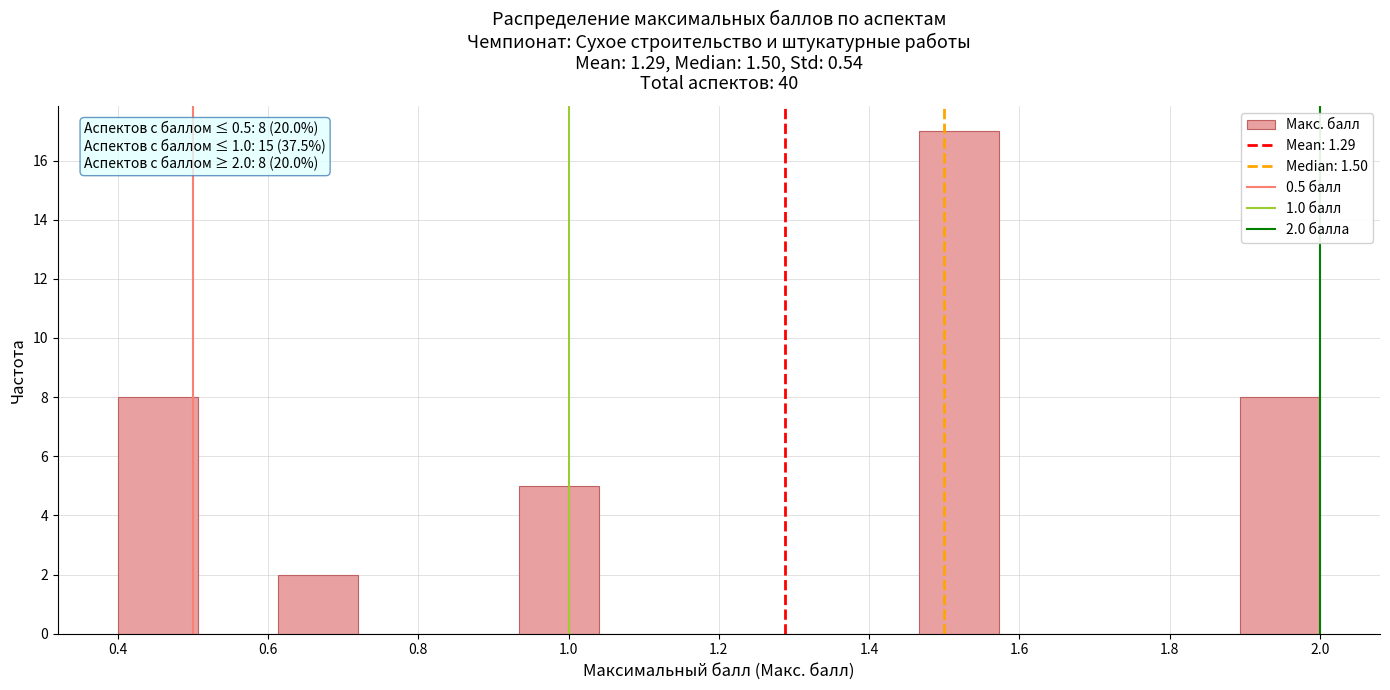

Which range on the x-axis has the tallest bar?

1.46 to 1.58